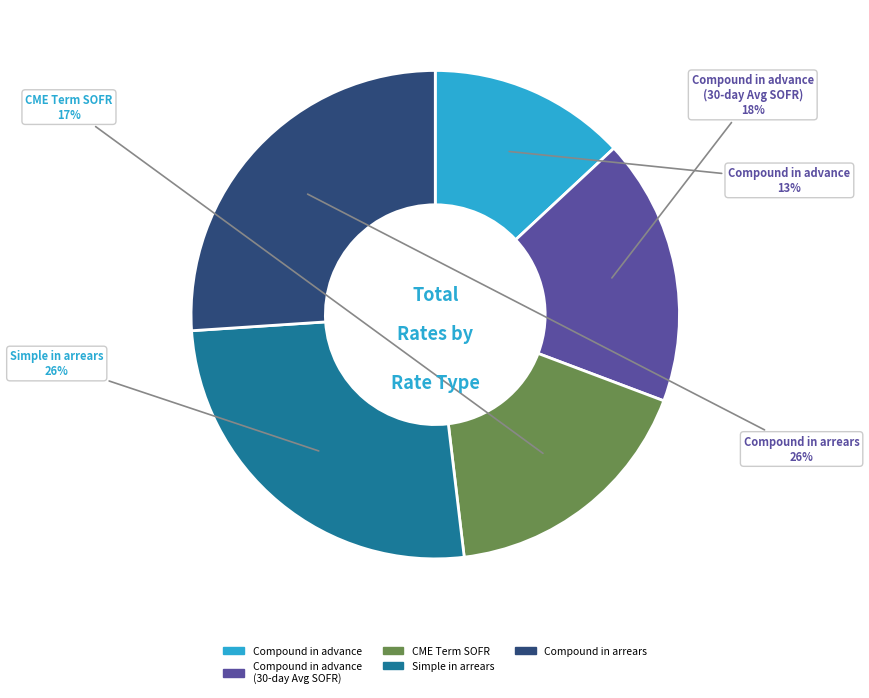

Is there any slice that represents more than half of the pie?

No